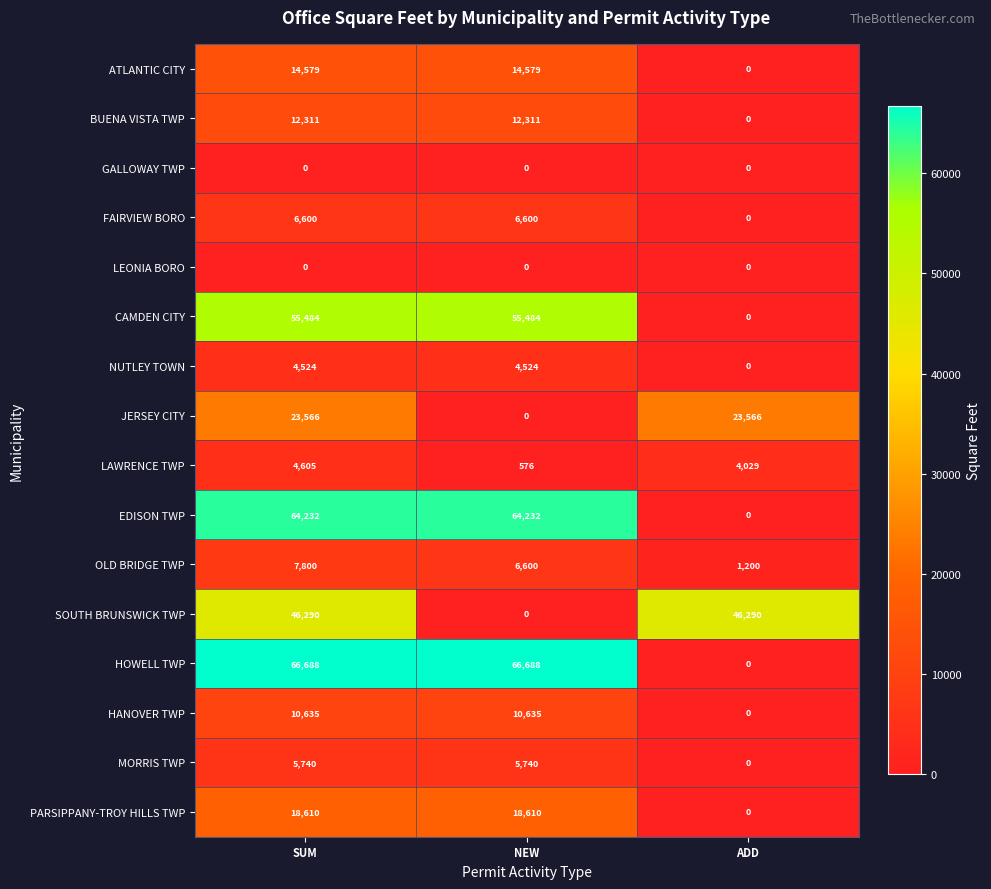

List the labels in order of OLD BRIDGE TWP value, largest first.

SUM, NEW, ADD